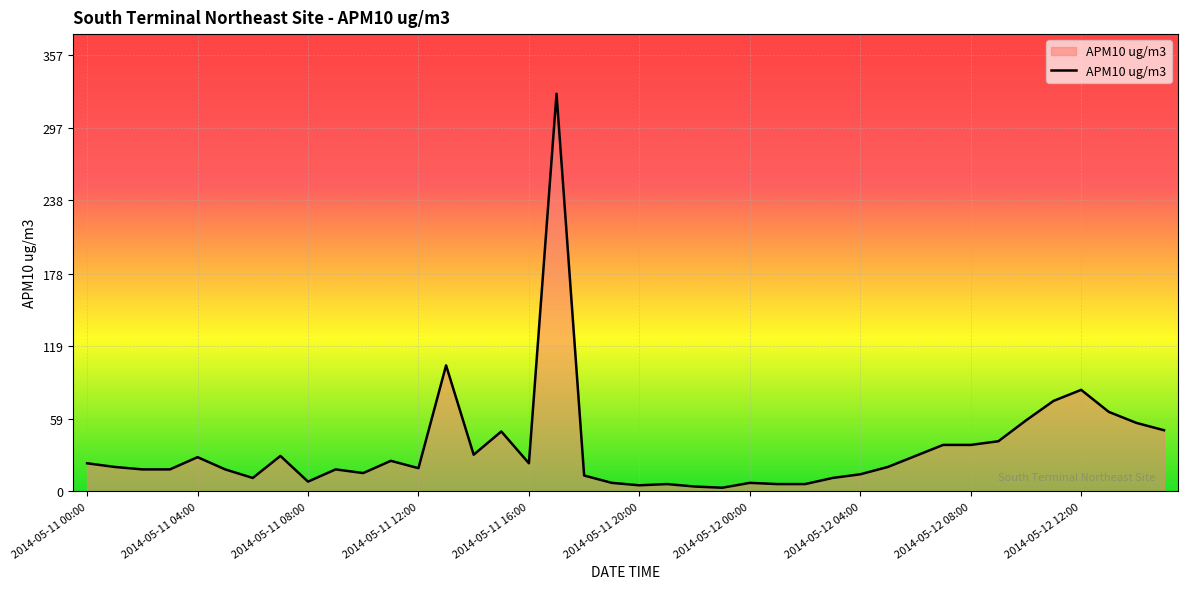

What is the difference between the maximum and minimum values?

322